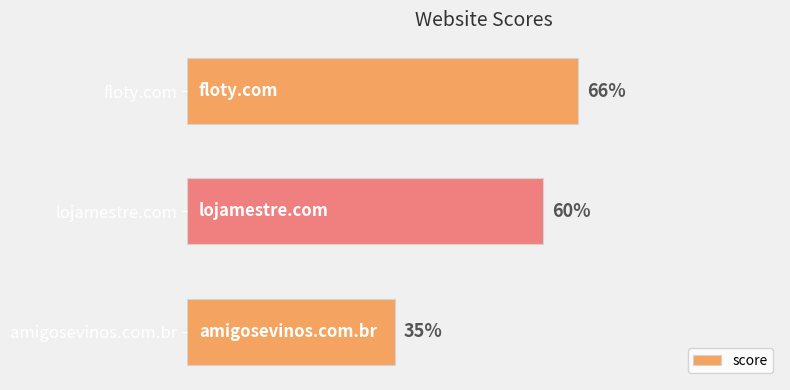

Where is the data nearest to the value 50?

lojamestre.com